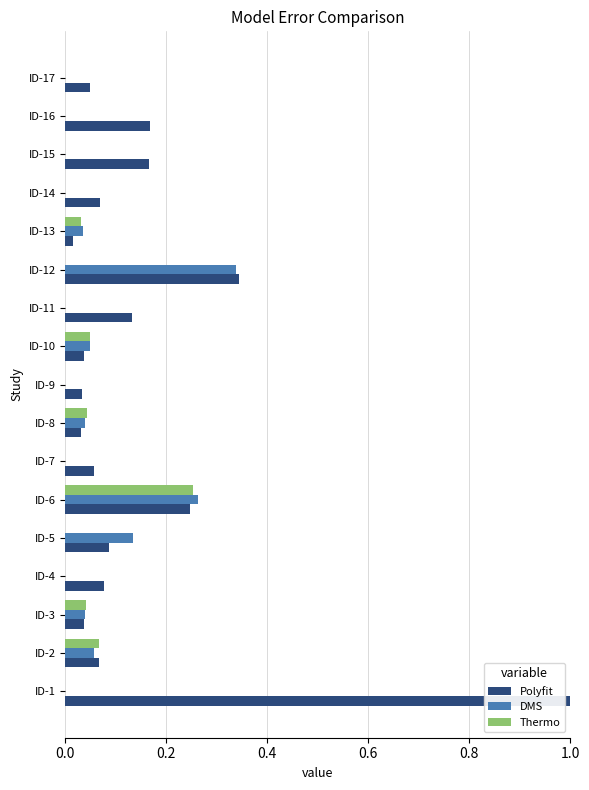

Between ID-7 and ID-16, which series saw the biggest shift?

Polyfit